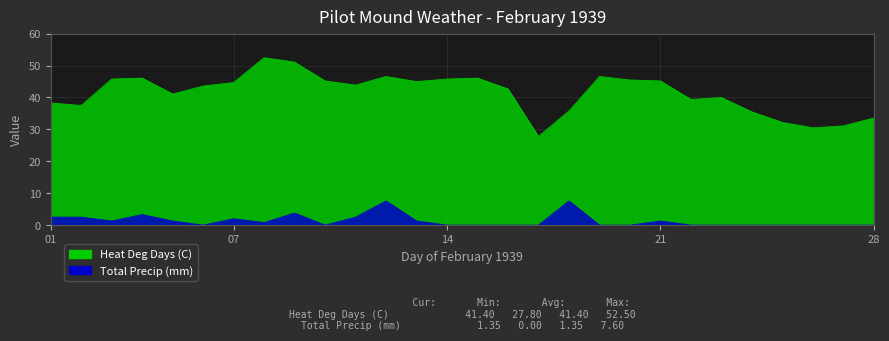

At 16, list the series in order from largest to smallest.

Heat Deg Days (C), Total Precip (mm)